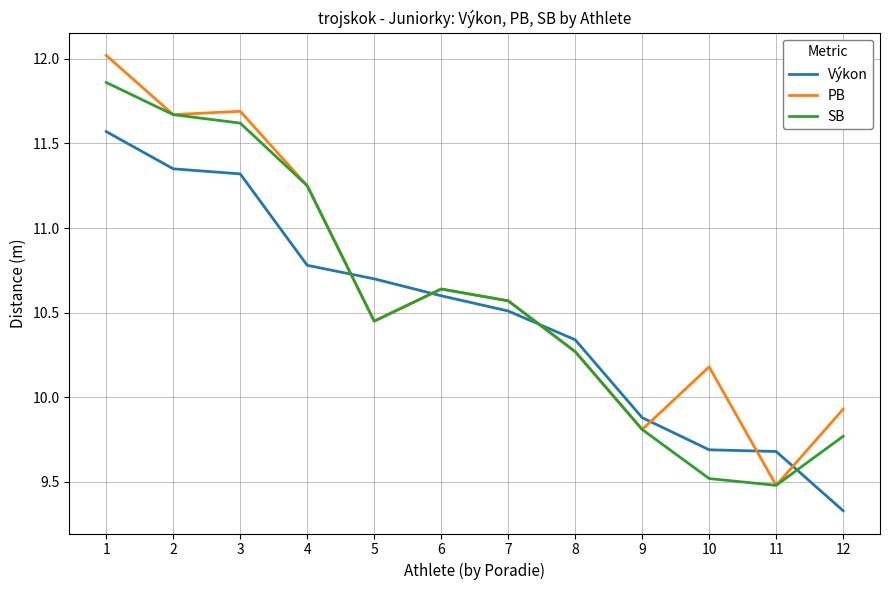

The Výkon series shows 11.3 at 3. True or false?

True